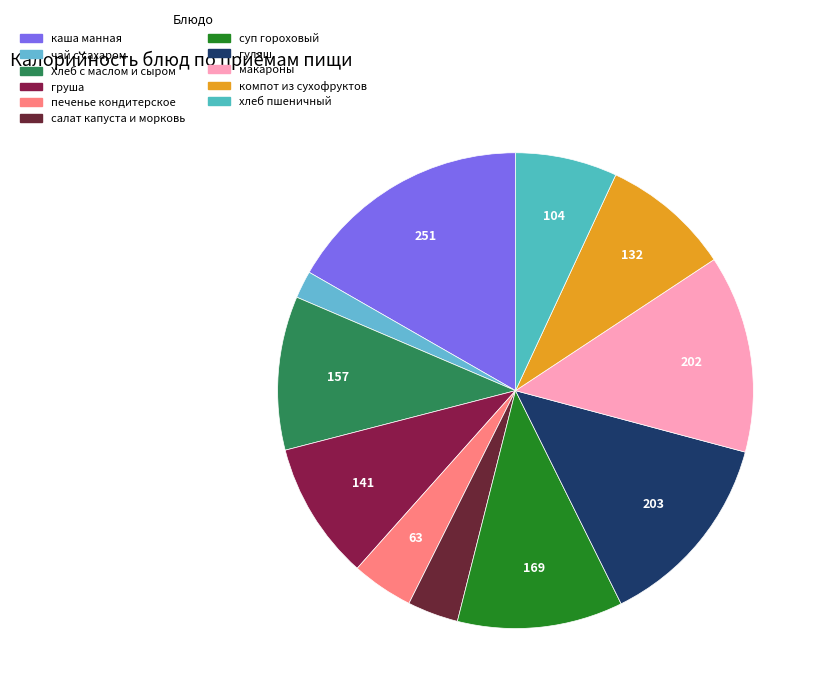

Is there a majority slice in this chart?

No